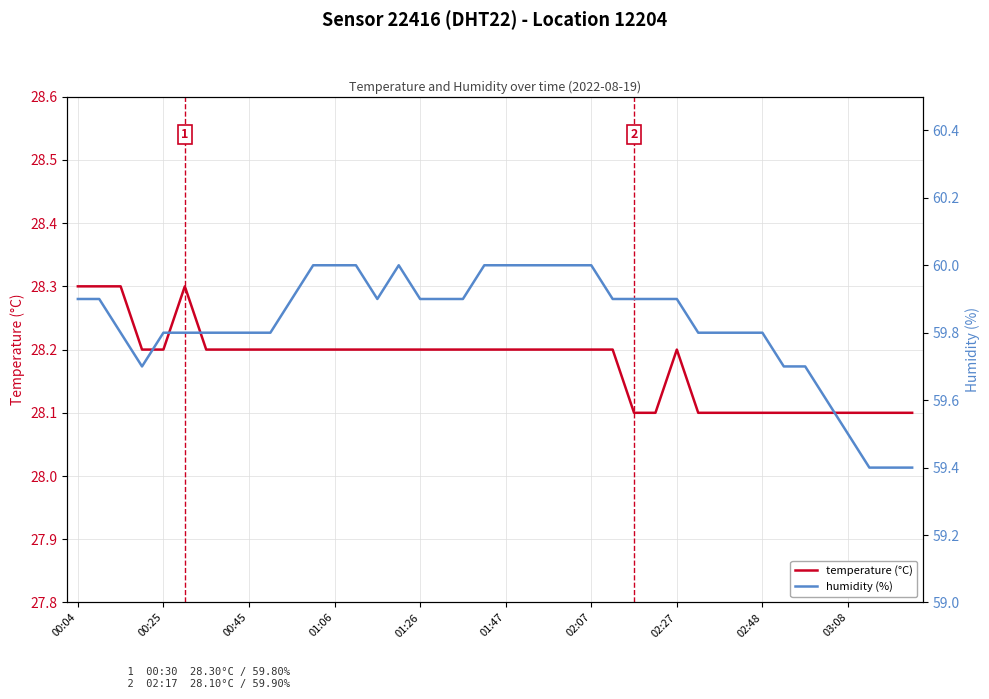

What is the maximum value for temperature (°C)?

28.3